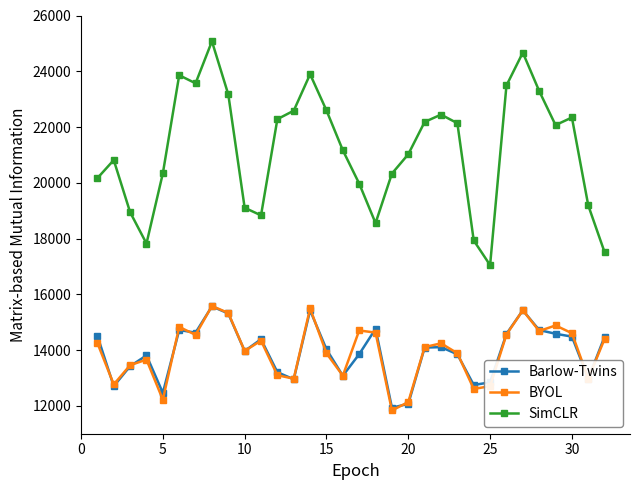

At how many categories does at least one series exceed 18658?

27